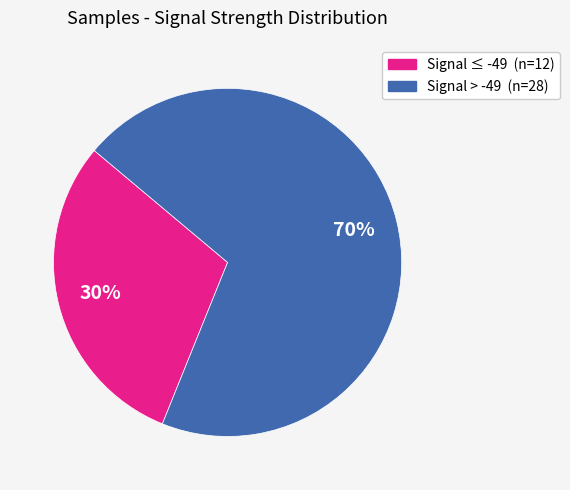

Between Signal ≤ -49 (n=12) and Signal > -49 (n=28), which is larger?

Signal > -49 (n=28)